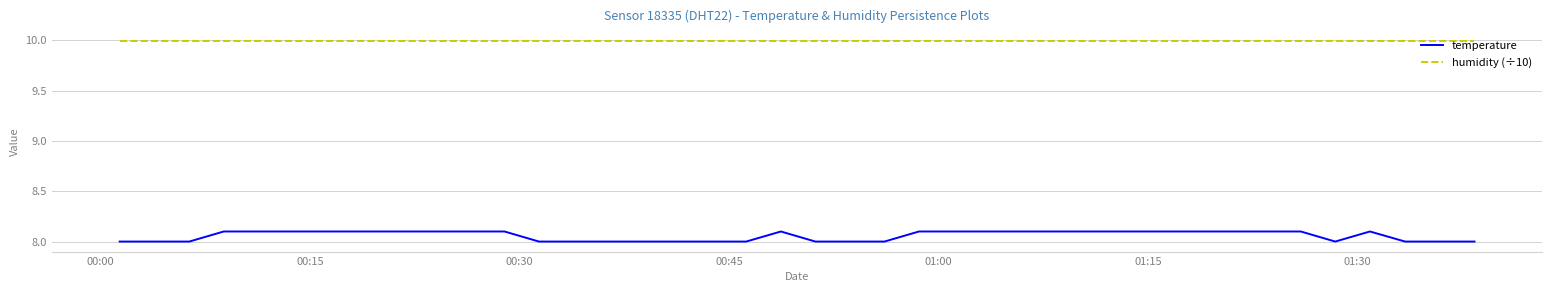

Which series has the largest range (max minus min)?

temperature